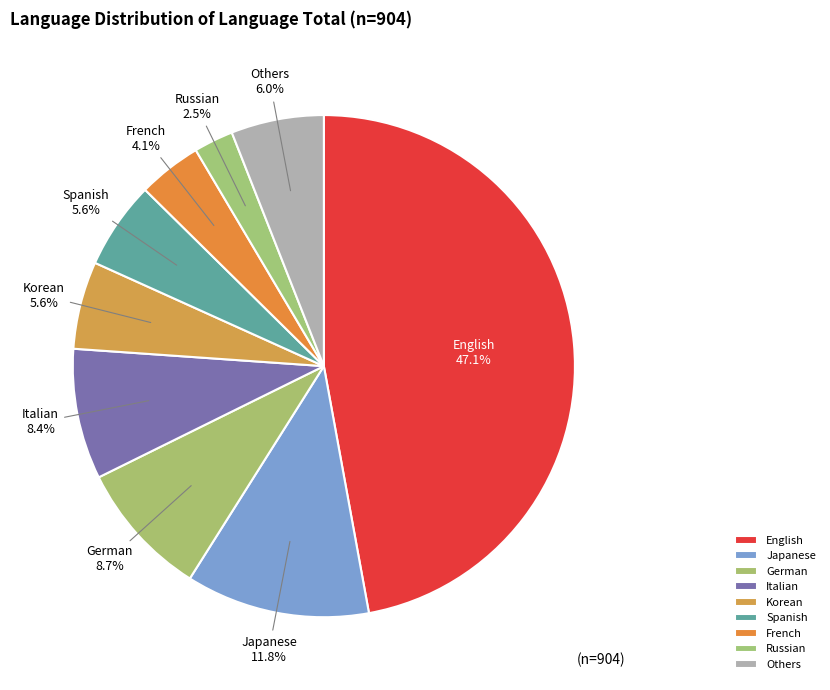

The German slice represents 9% of the pie. True or false?

True